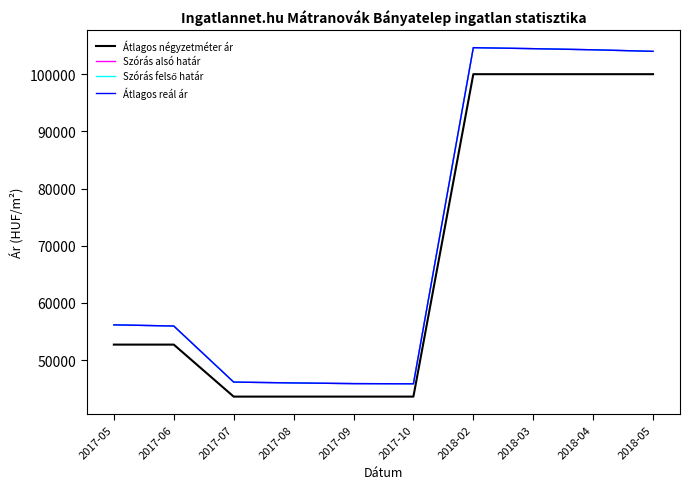

Where does the Szórás felső határ series first go above 56180?

2018-02